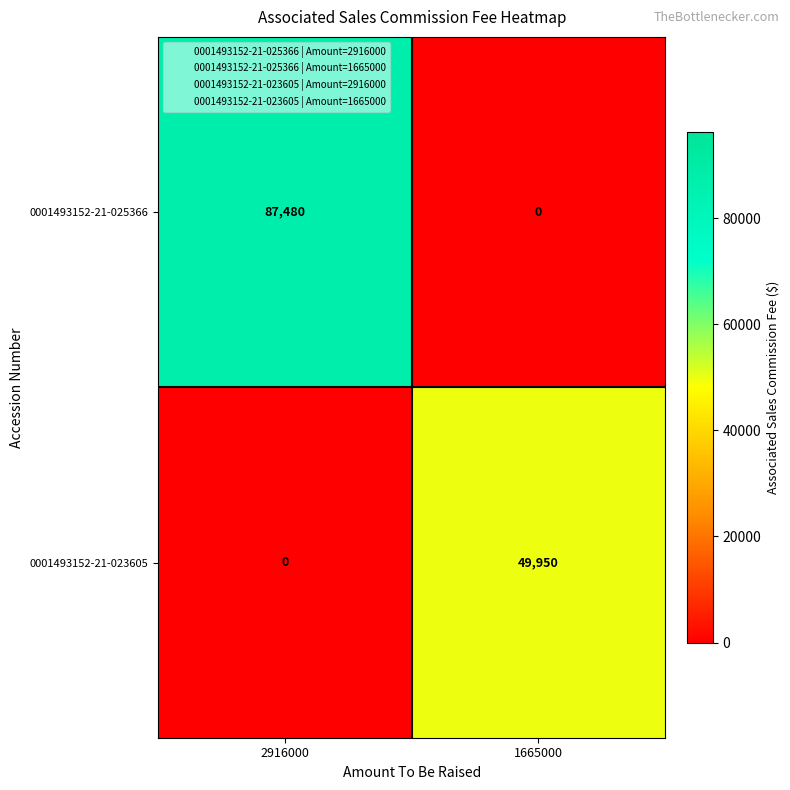

Which series has the largest total across all categories?

0001493152-21-025366